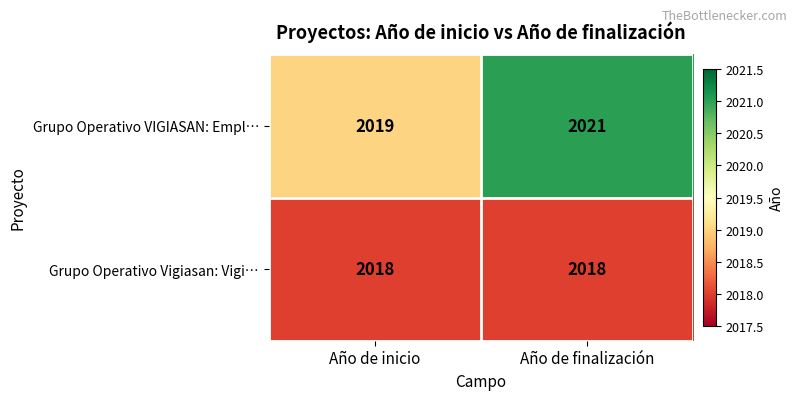

List the series in order of their overall mean, lowest first.

Grupo Operativo Vigiasan: Vigi…, Grupo Operativo VIGIASAN: Empl…